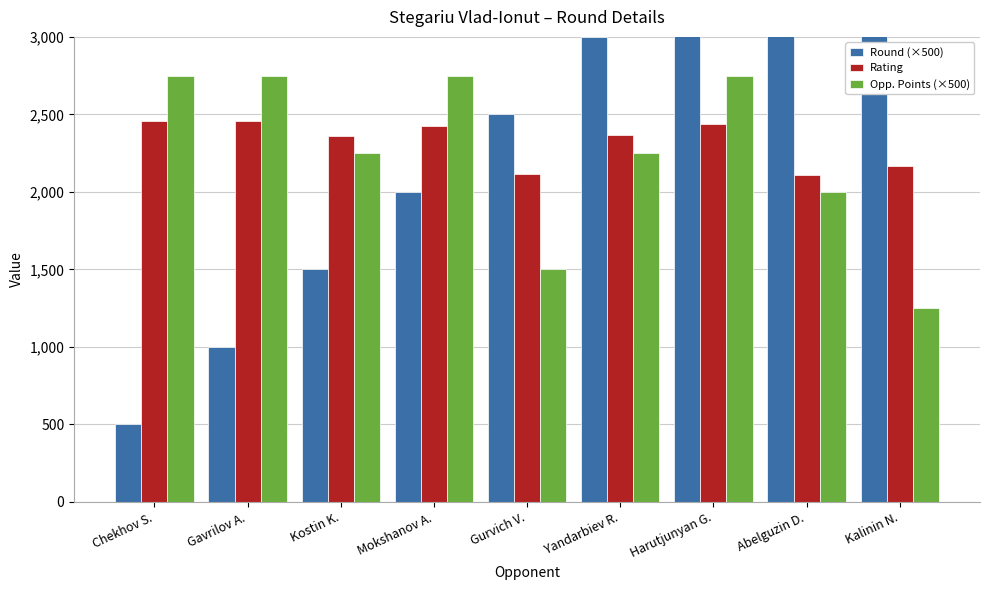

At which label does Rating reach its peak?

Chekhov S.